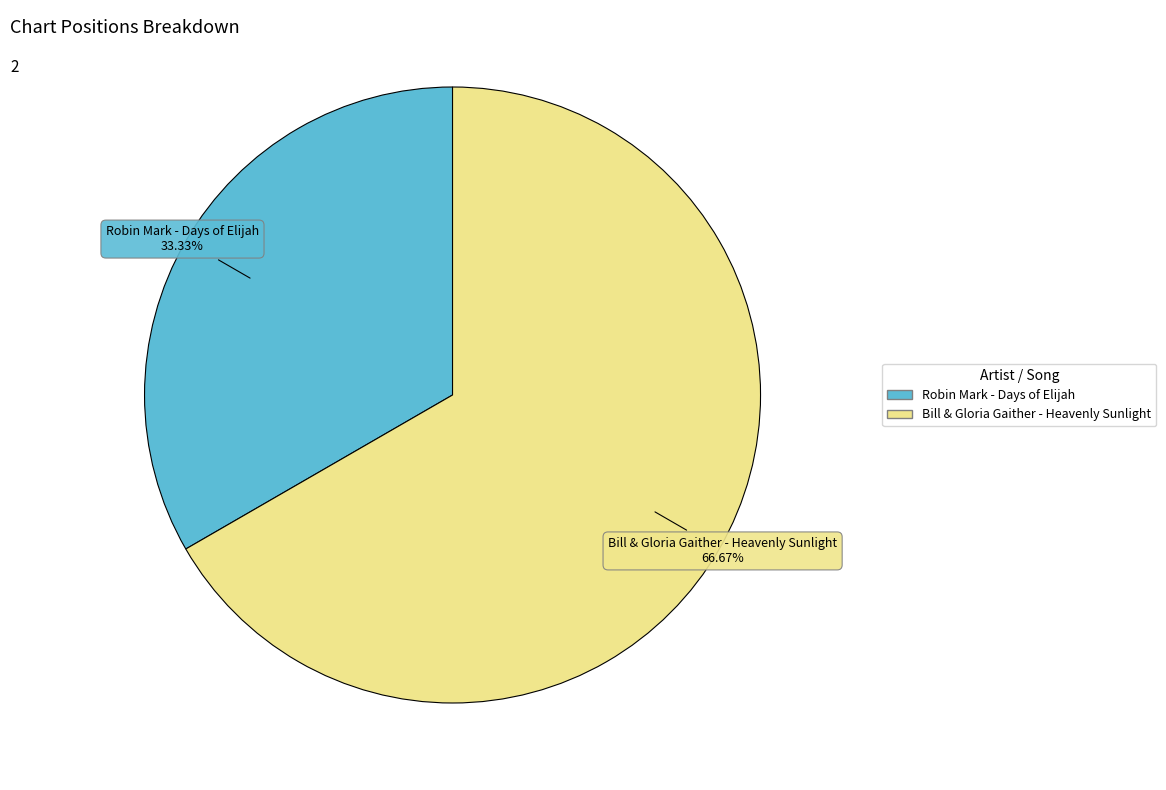

Is there a majority slice in this chart?

Yes